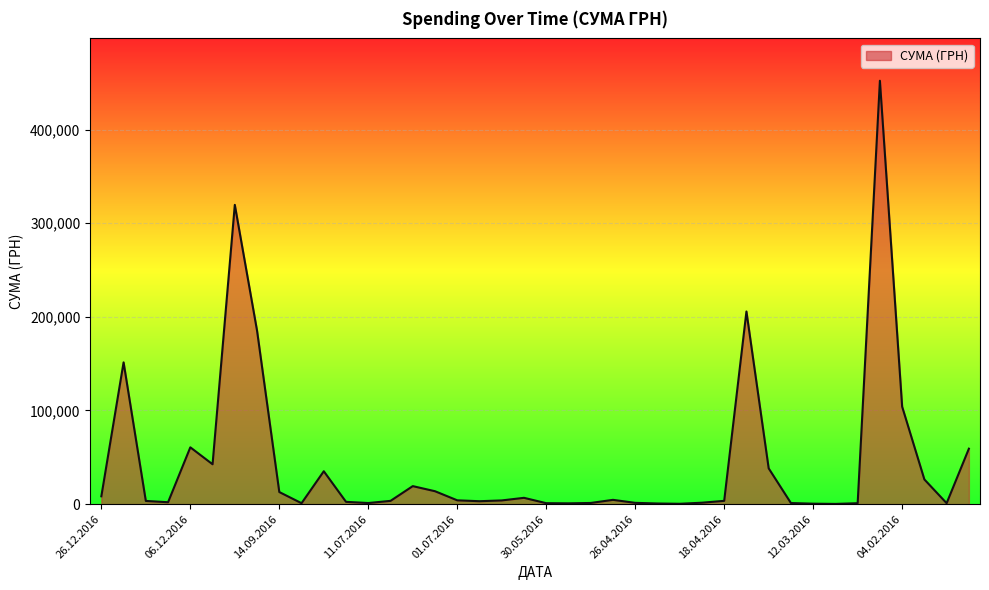

What is the greatest value displayed?

452100.0